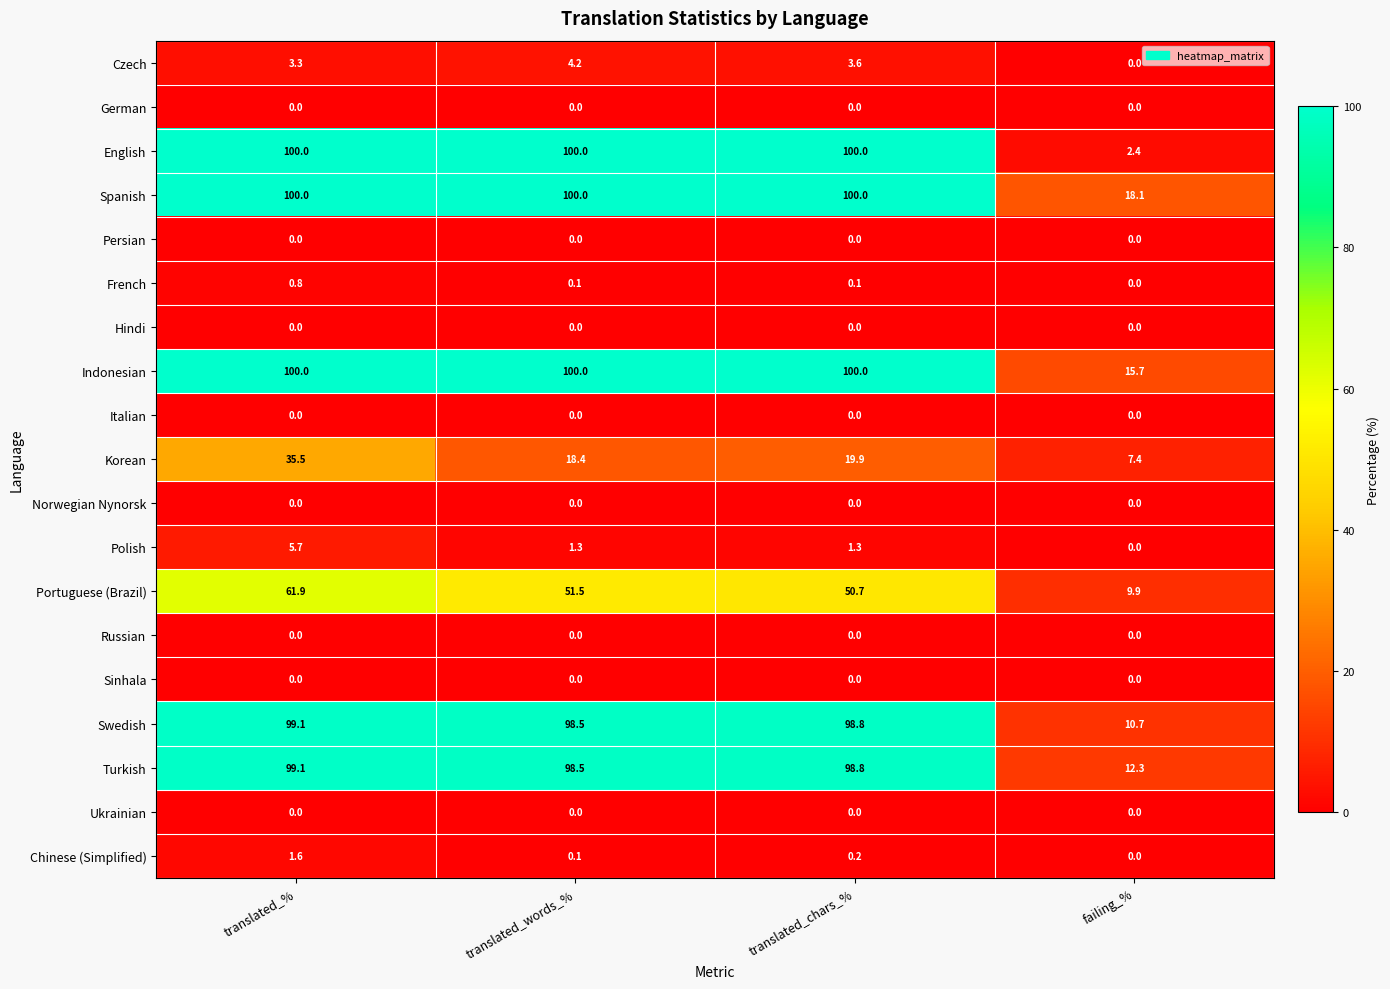

Is it true that Chinese (Simplified) equals 0.2 at translated_chars_%?

True